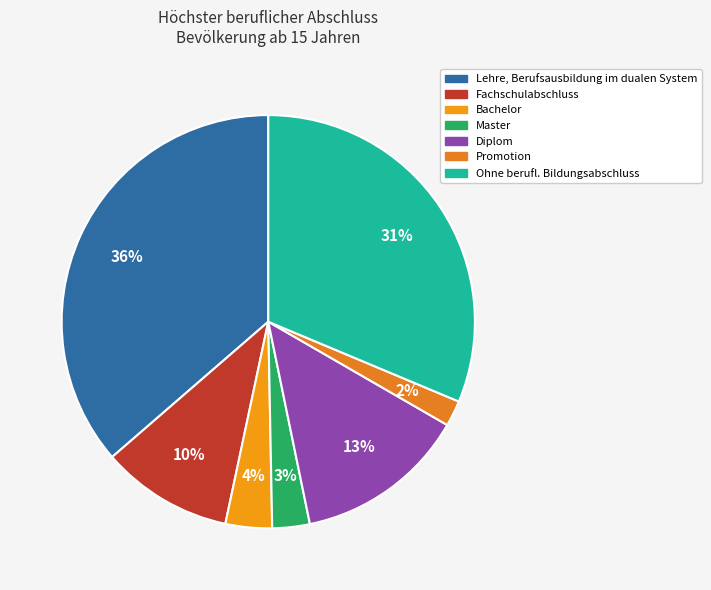

What is the total percentage of Master and Fachschulabschluss?

13.2%